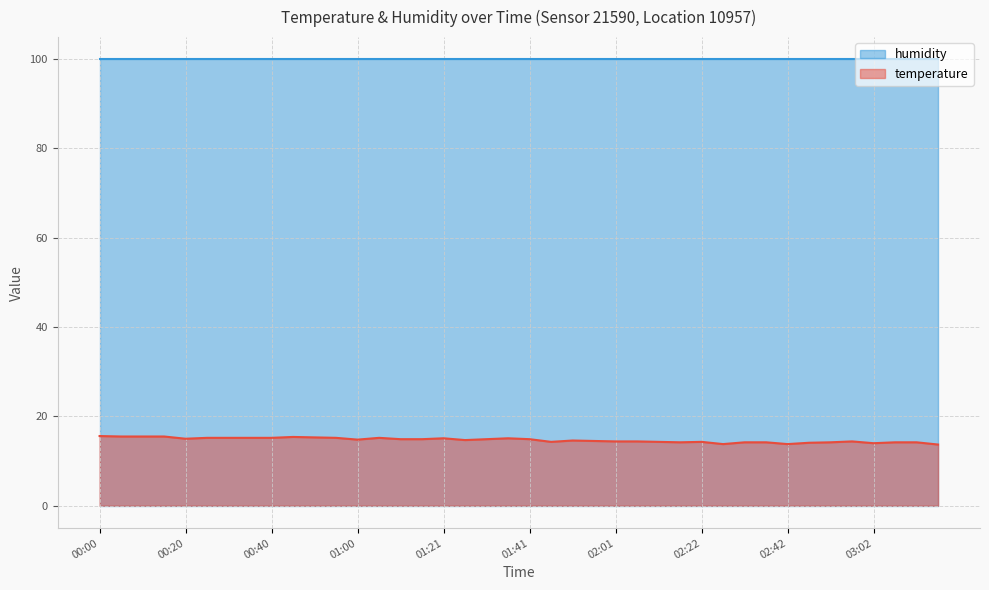

How many series are shown in this chart?

2